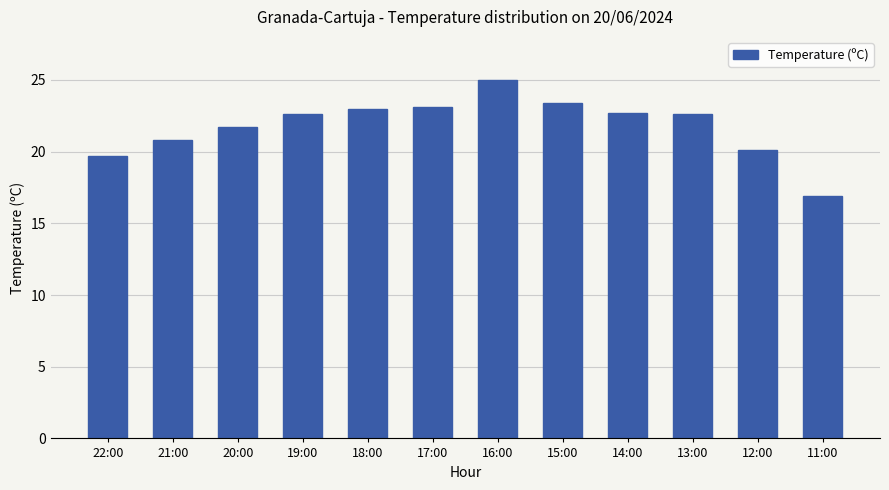

How many categories are shown in the chart?

12